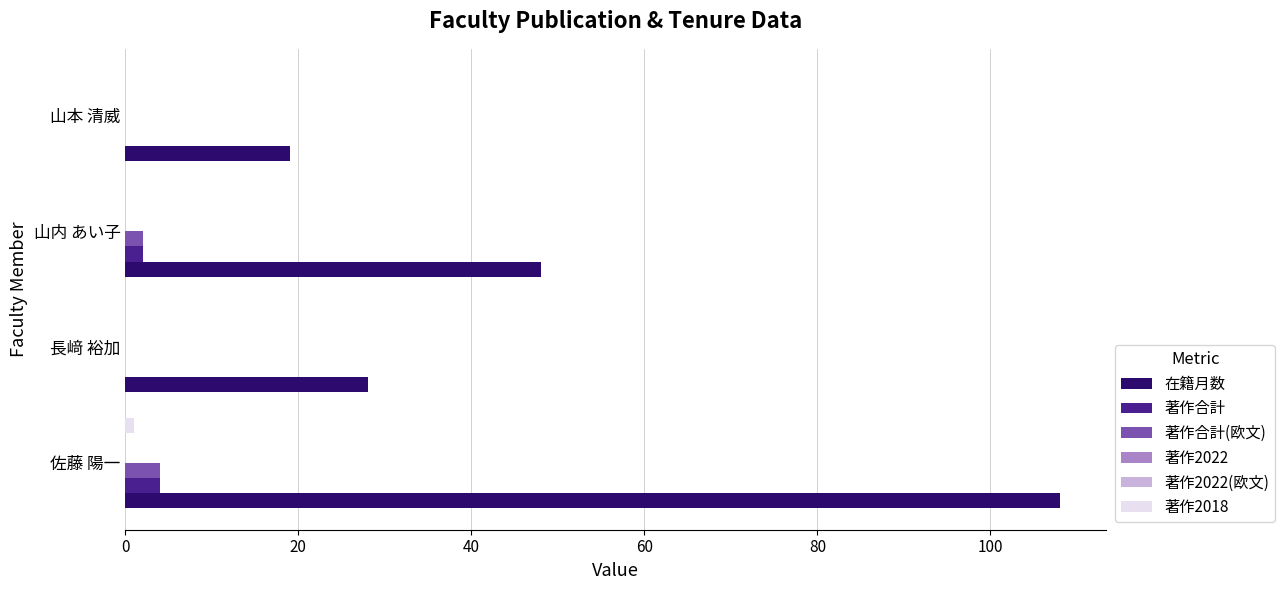

The value of 著作2018 at 佐藤 陽一 is 1.0. True or false?

True